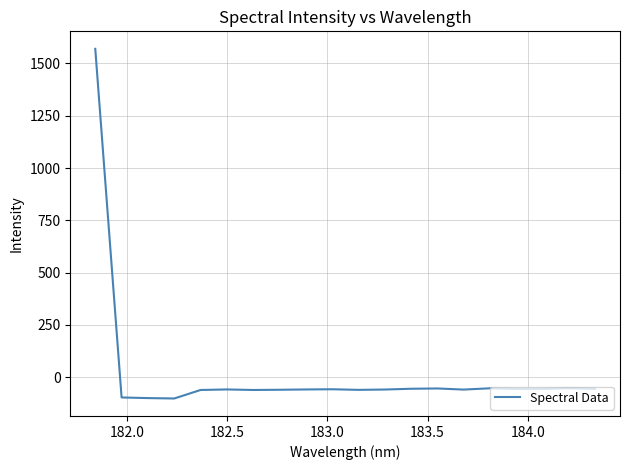

What is the difference between the maximum and minimum values?

1670.9